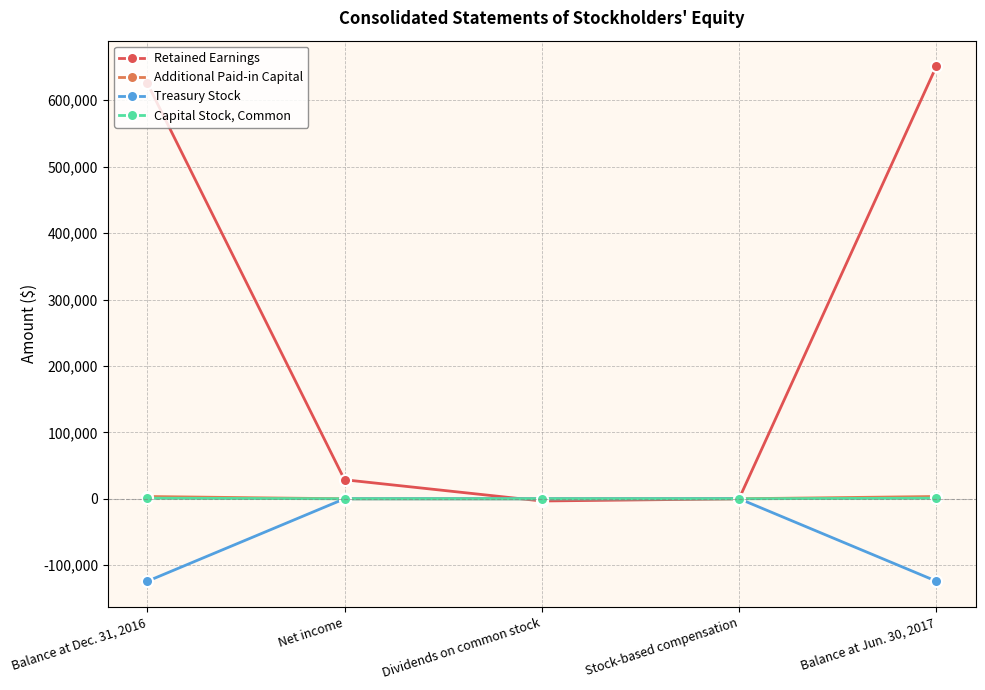

Which series has the widest spread of values?

Retained Earnings